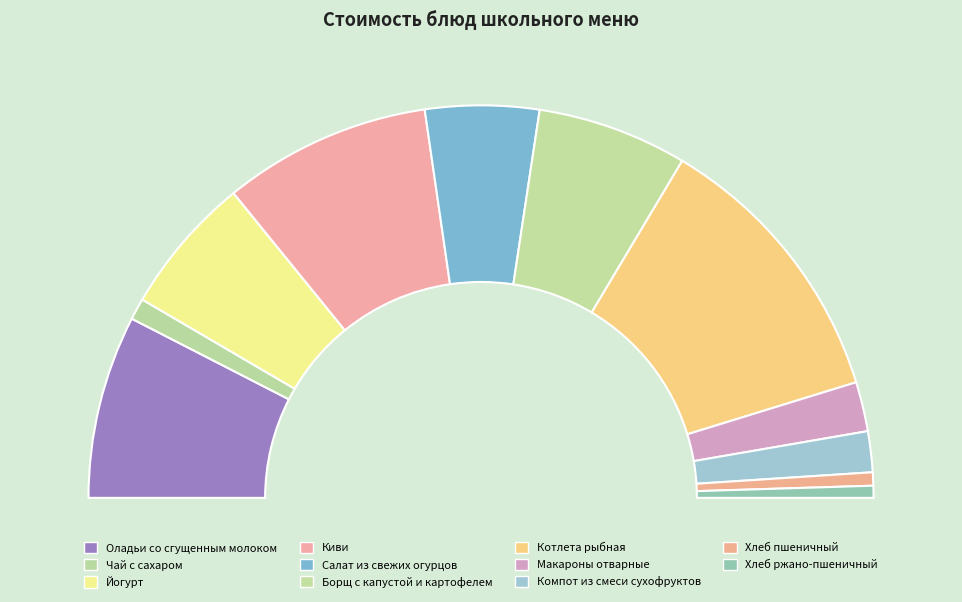

Is it true that Киви is 17% of the pie?

True